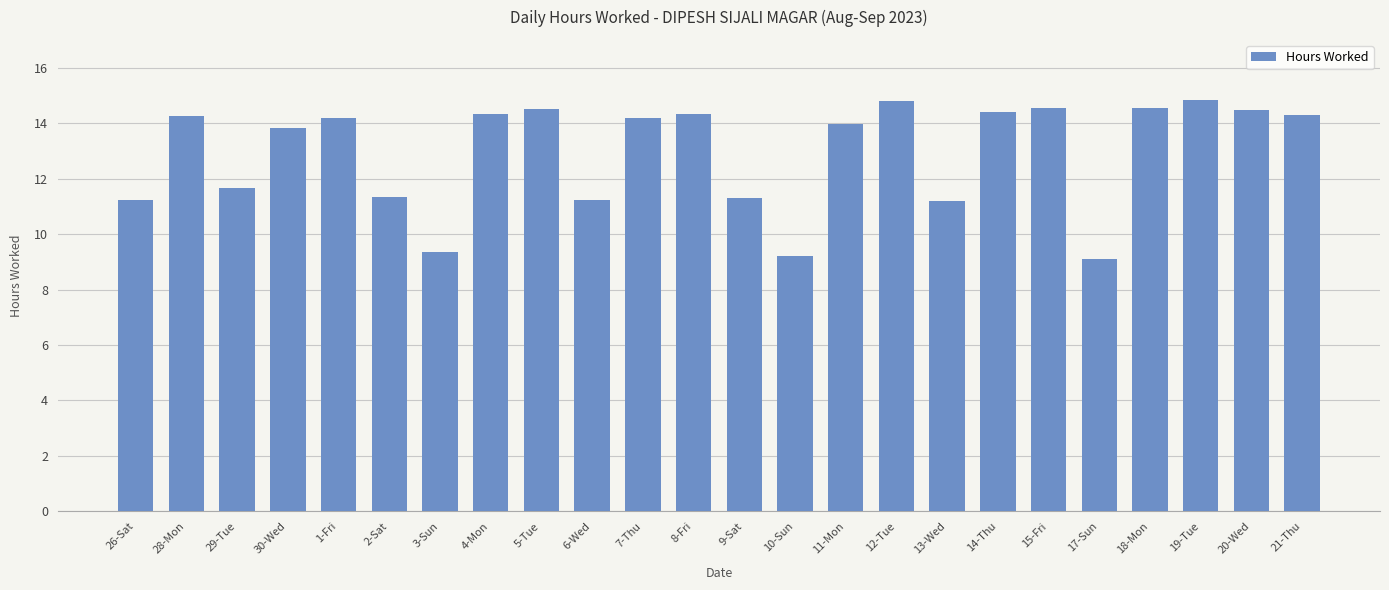

The value at 12-Tue is 5.2. True or false?

False